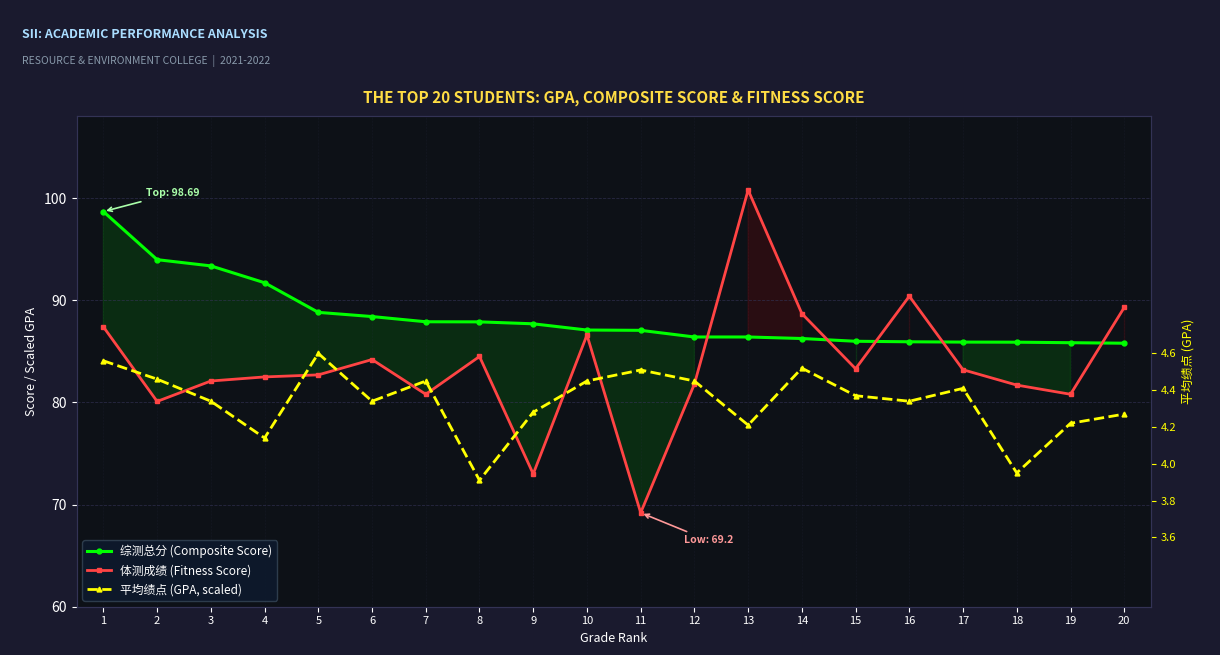

What are all the series names shown in the legend?

综测总分, 体测成绩, 平均绩点 (×18+2)